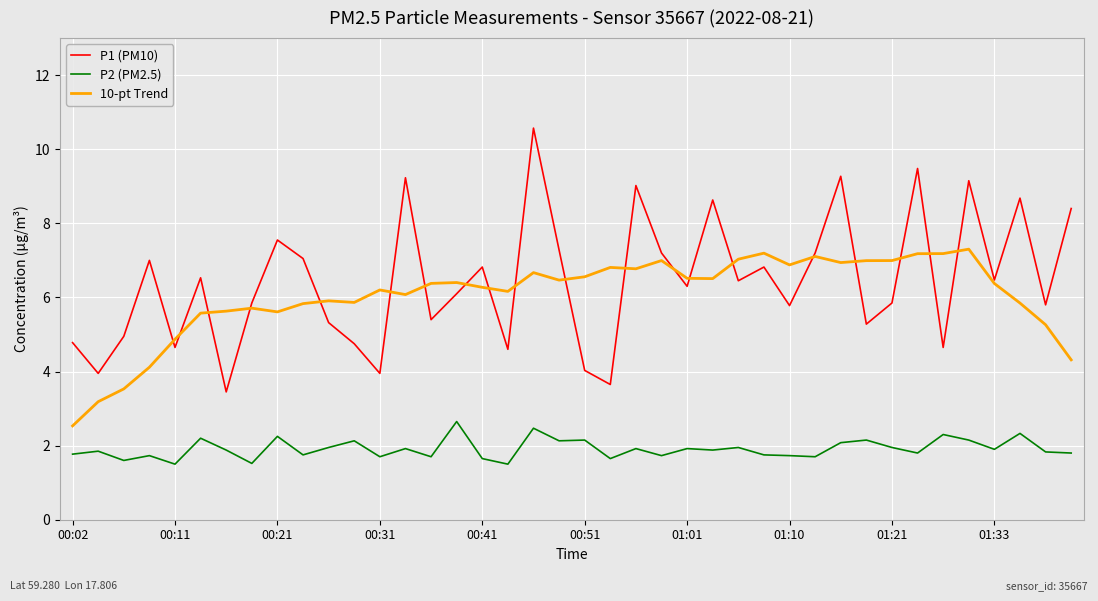

True or false: P2 (PM2.5) and 10-pt Trend cross at least once.

False